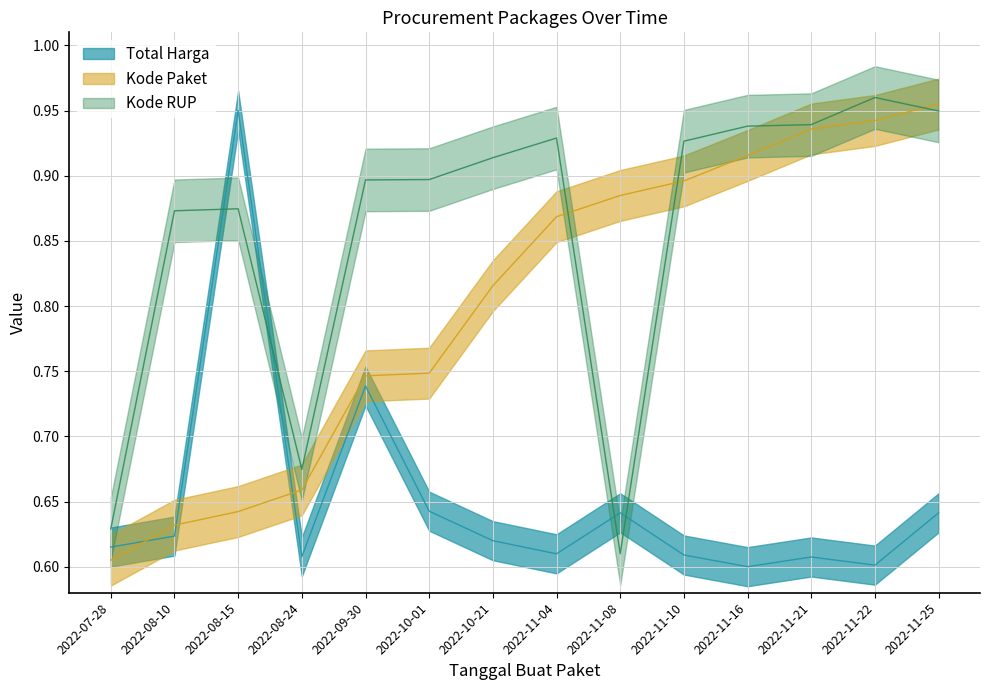

At which category does Total Harga reach its first local peak?

2022-08-15